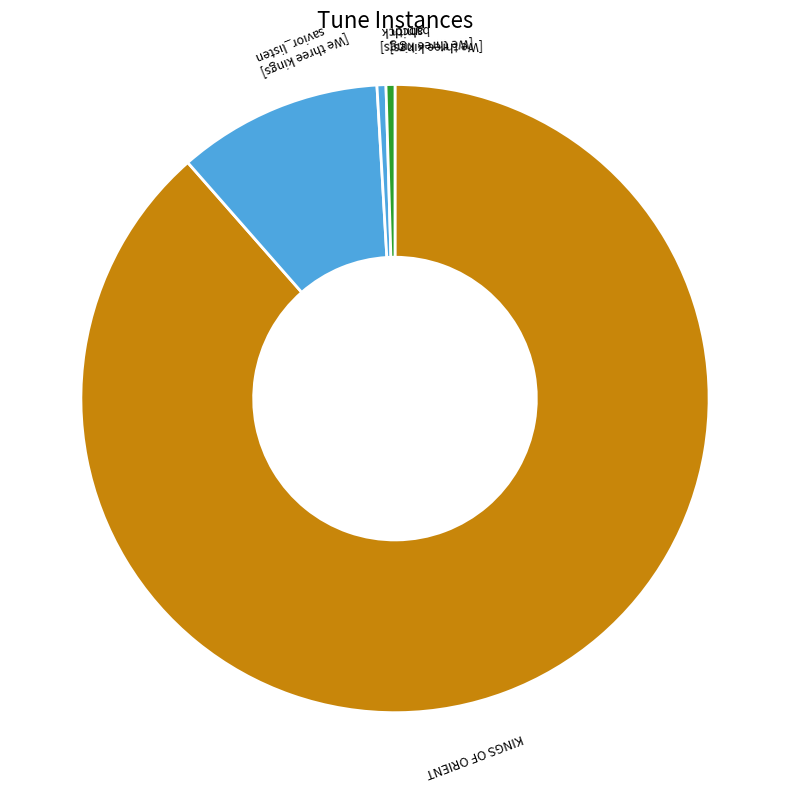

Which slice is the largest?

KINGS OF ORIENT